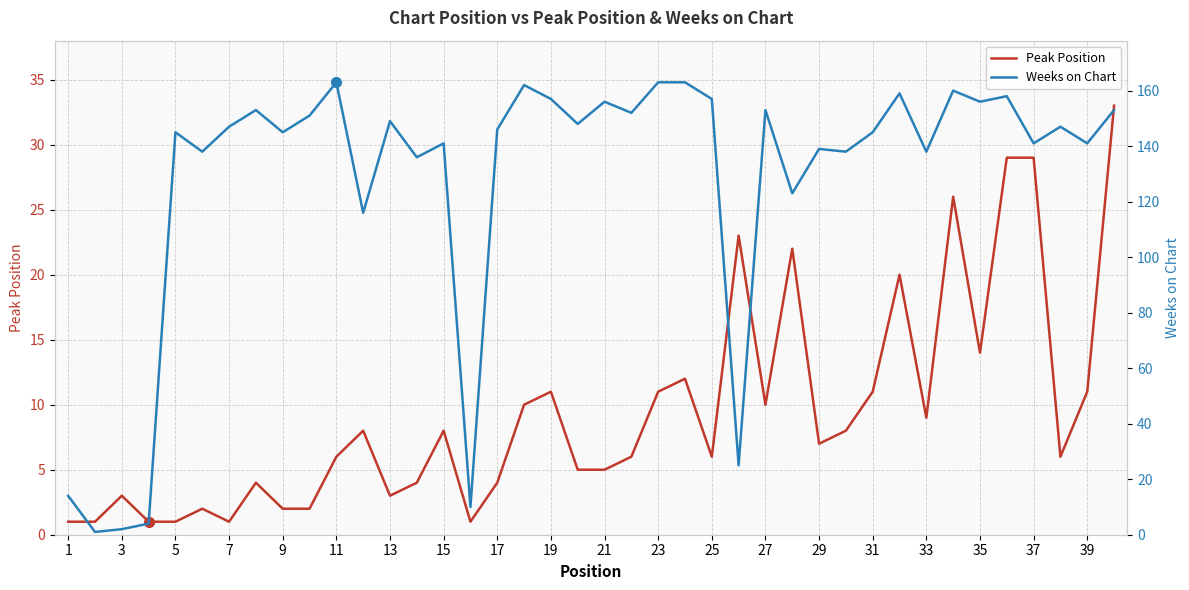

What is the total value across all series at 37?

168